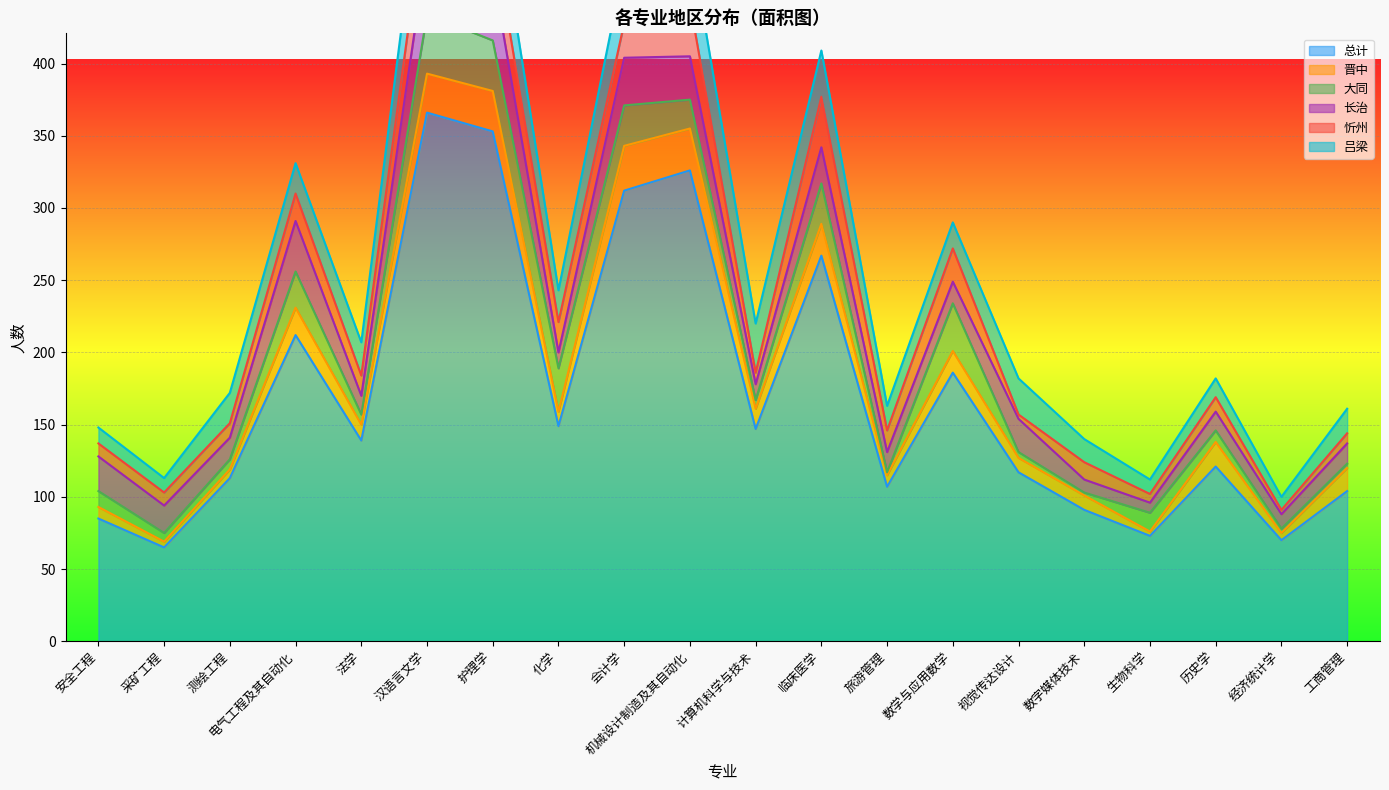

How many values in the 忻州 series are below 14?

10